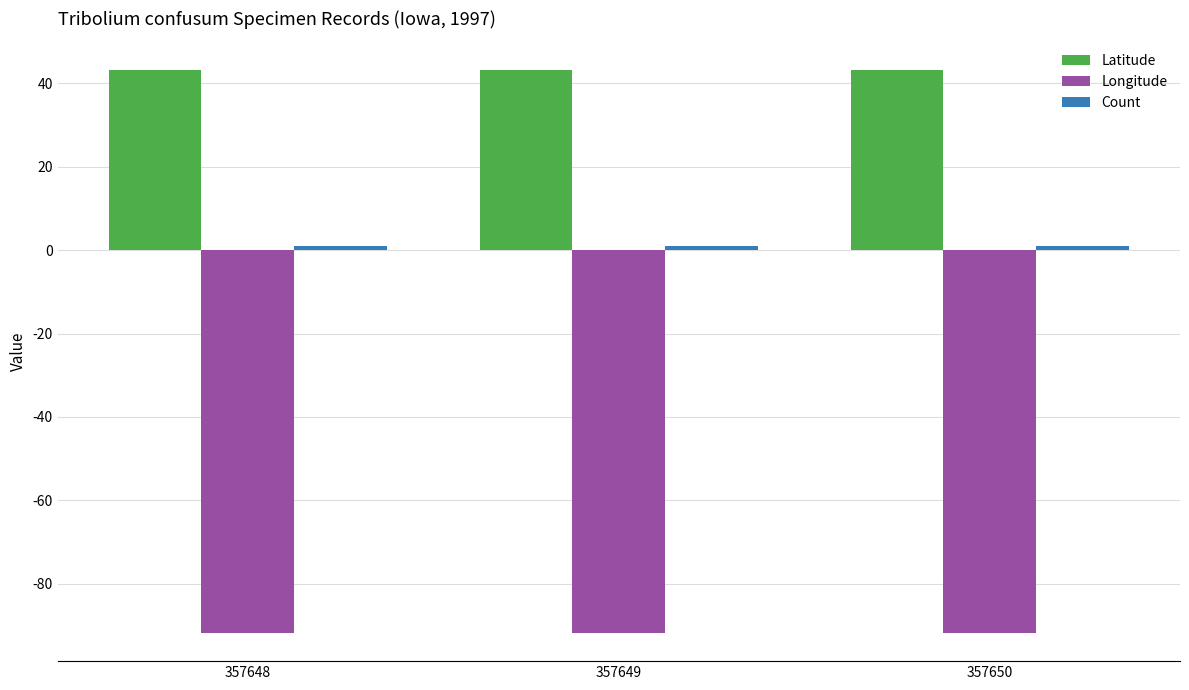

What is the average value of the Latitude series?

43.3